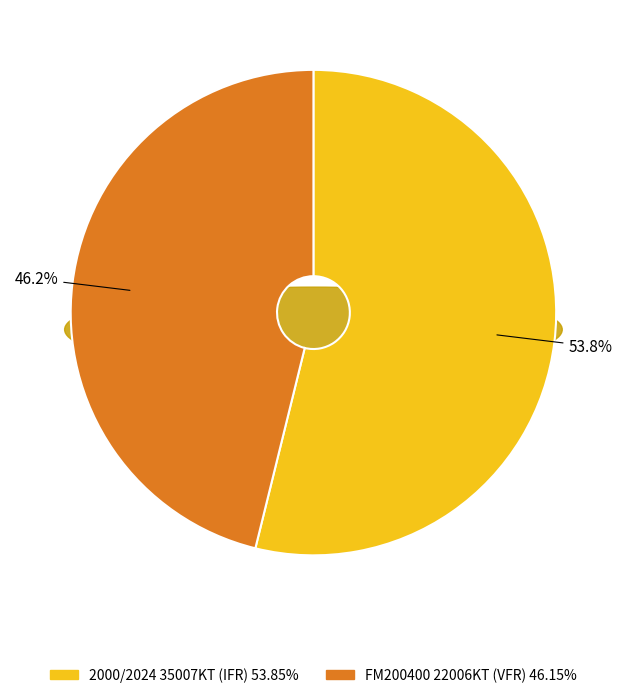

Which slice represents more than half of the pie?

2000/2024 35007KT (IFR)